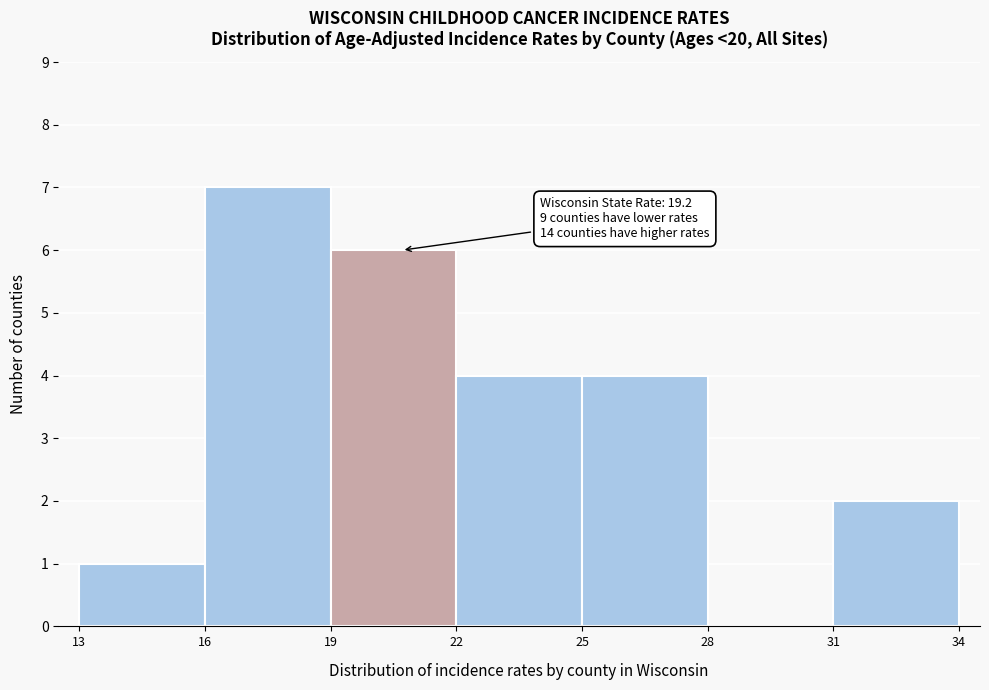

Which range on the x-axis has the tallest bar?

16 to 19